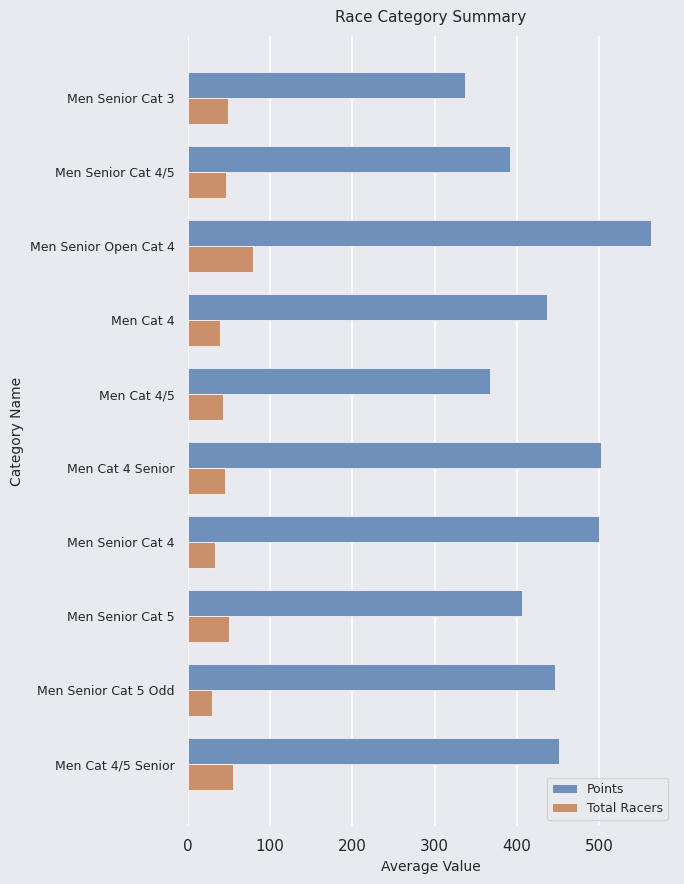

At which category is the sum across all series the highest?

Men Senior Open Cat 4